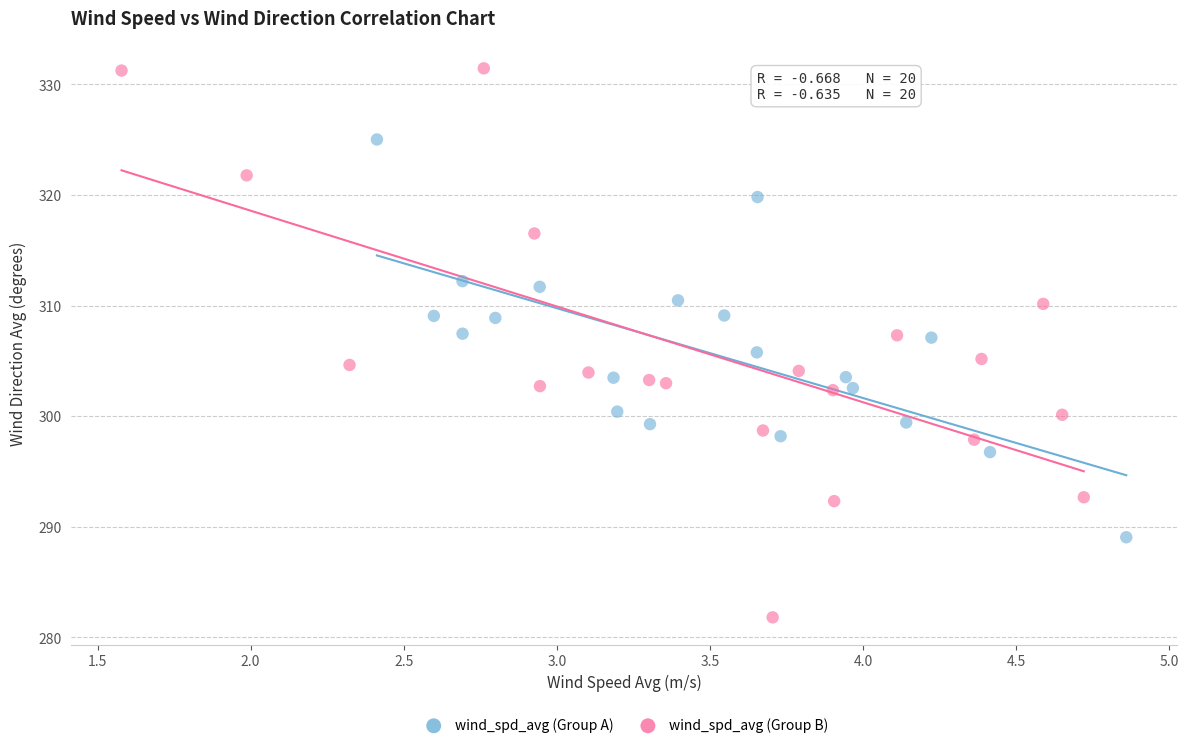

Which series contains the highest Y value?

wind_spd_avg (Group B)